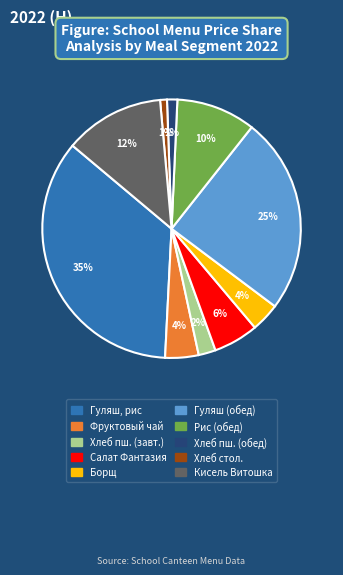

Is there a majority slice in this chart?

No